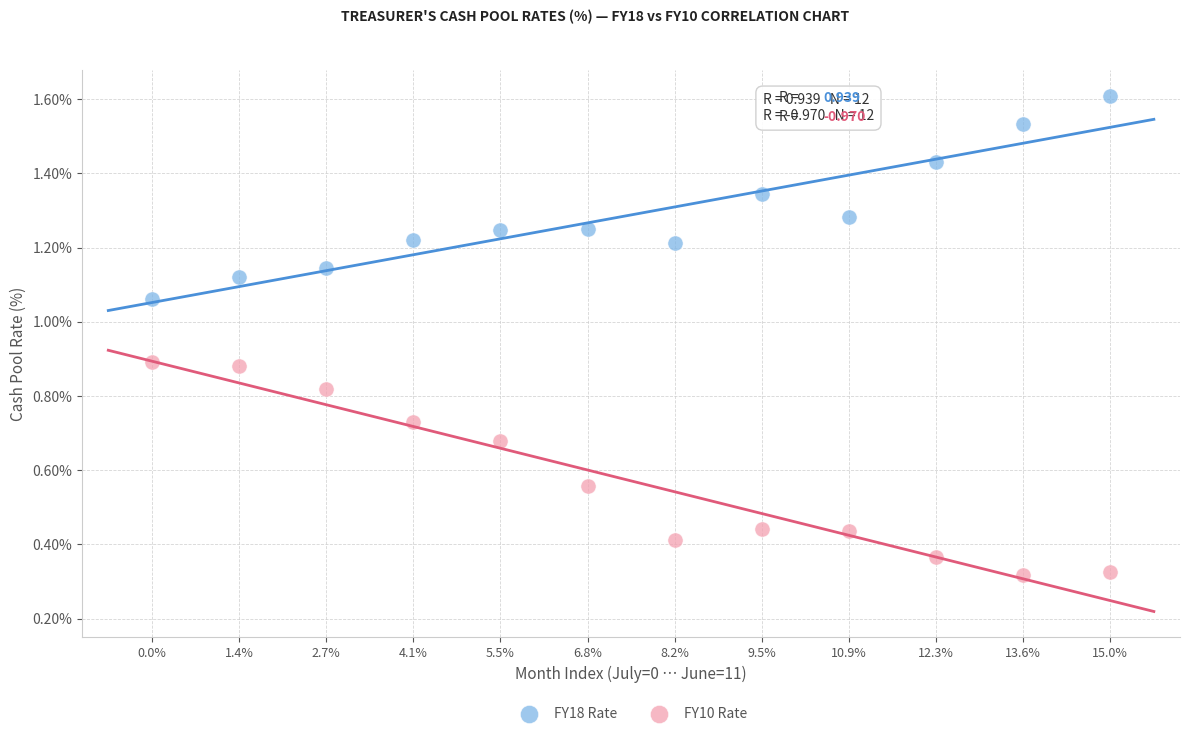

Which series reaches the minimum Y coordinate?

FY10 Rate